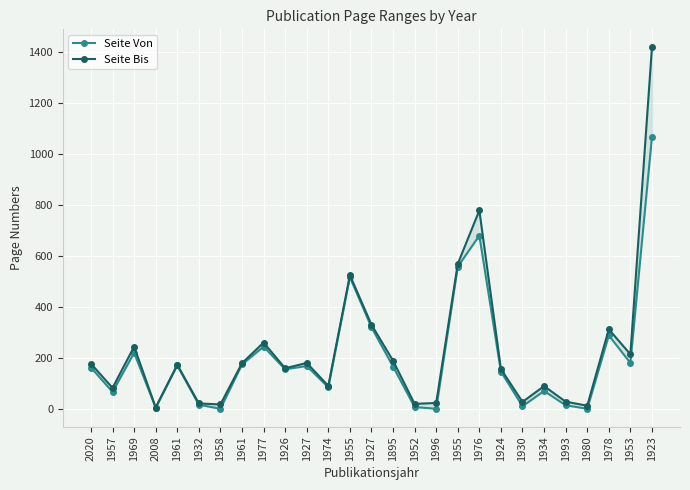

How many interior local valleys does the Seite Bis series have?

9